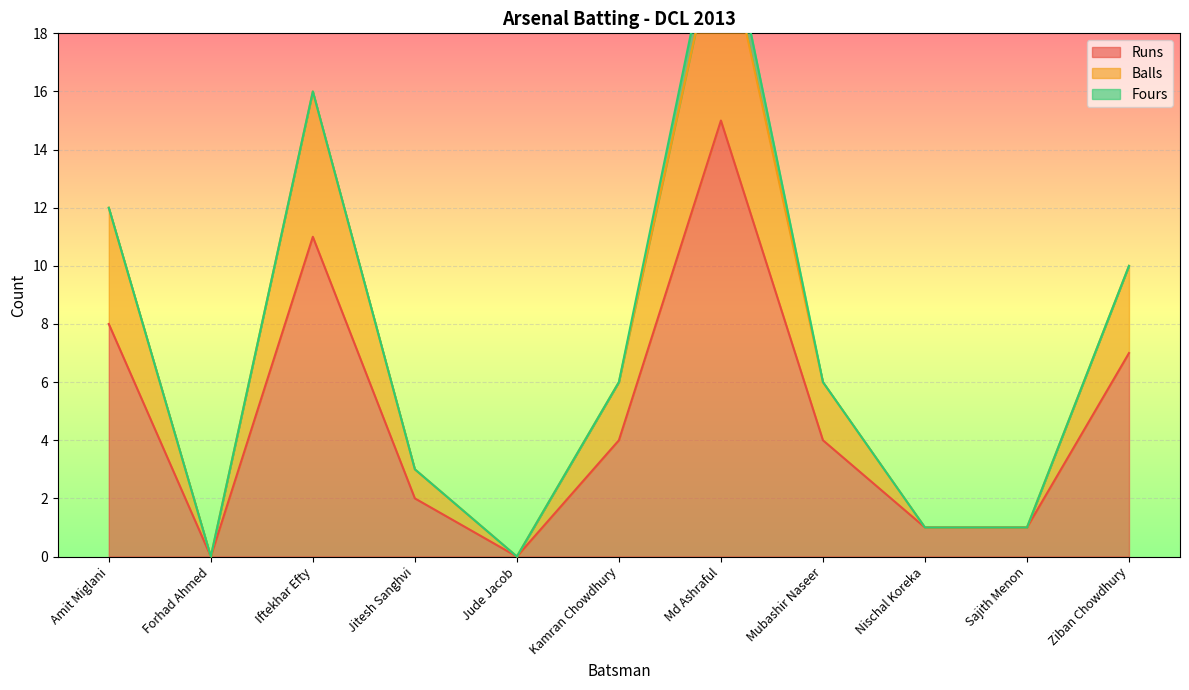

Which series has the widest spread of values?

Balls